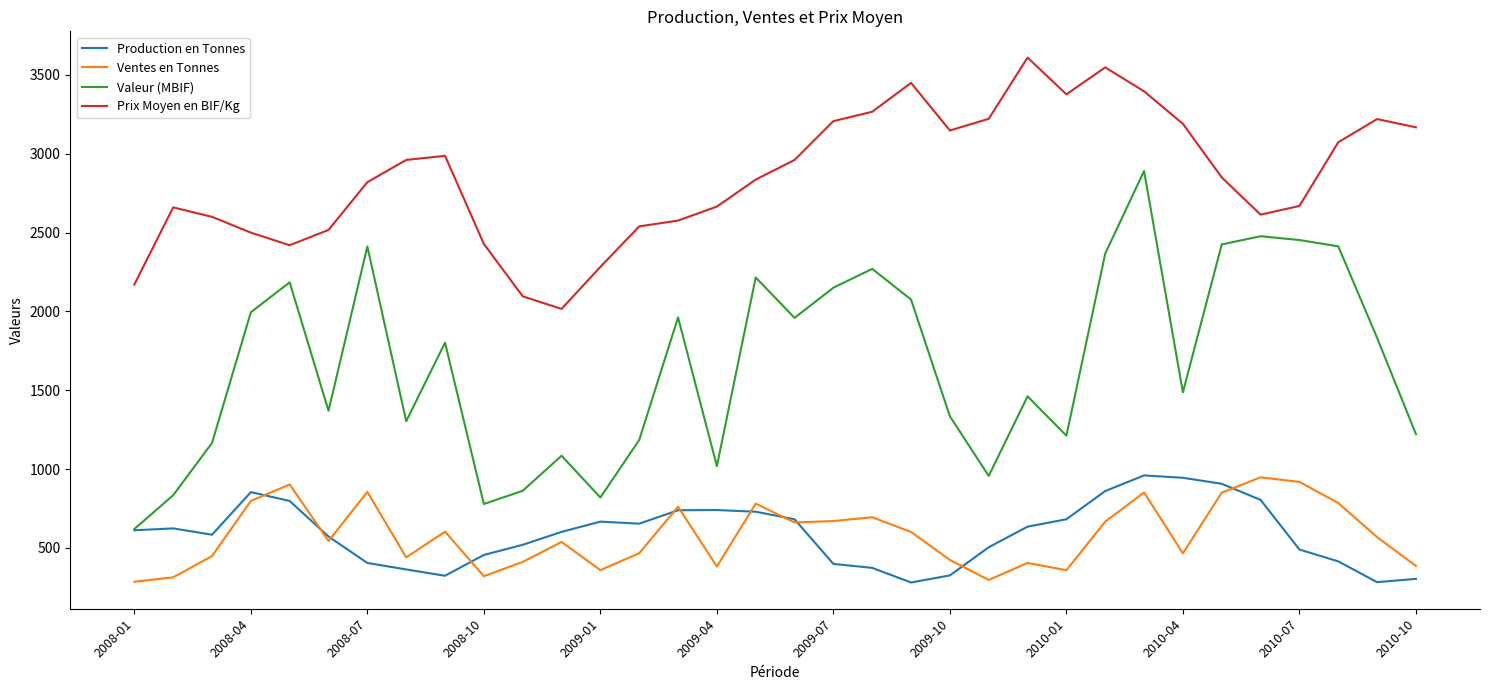

True or false: Ventes en Tonnes and Valeur (MBIF) cross at least once.

False